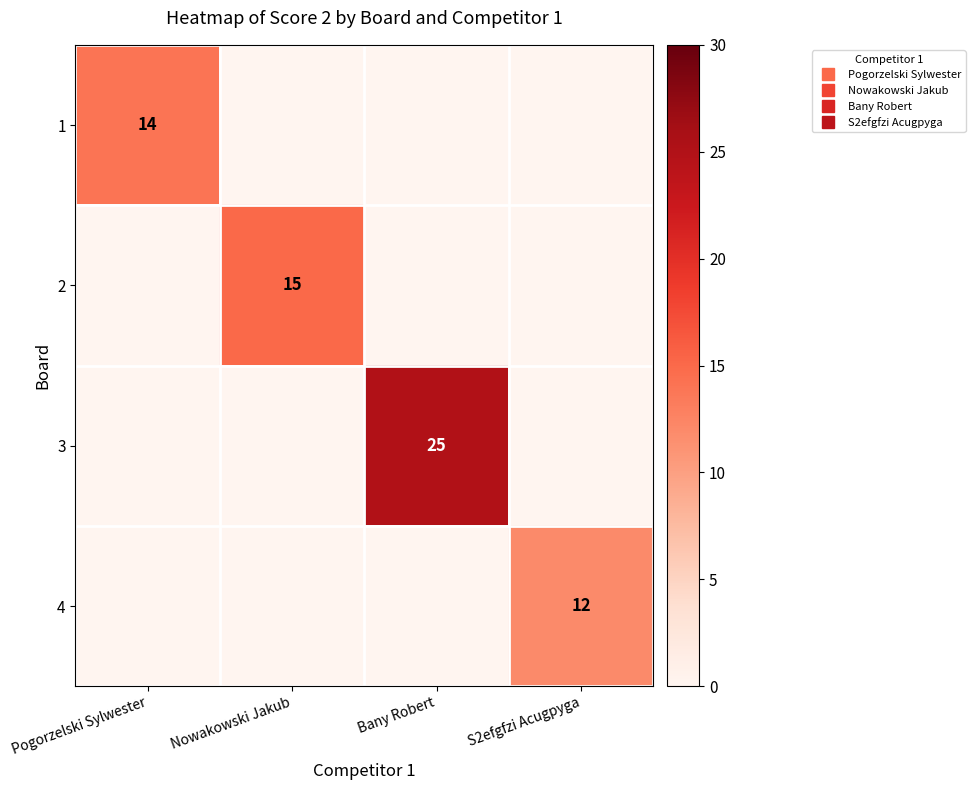

At which category is the sum across all series the highest?

Bany Robert